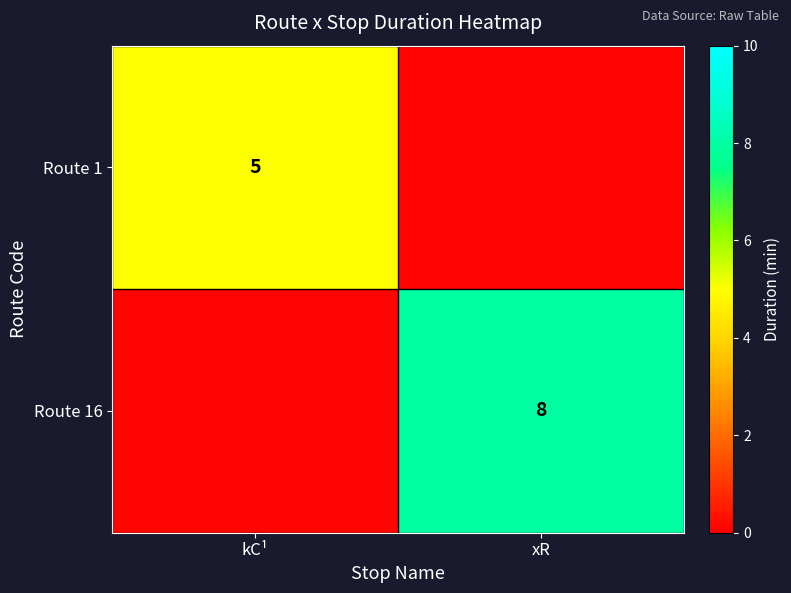

True or false: Route 16 has a value of 14.0 at xR.

False